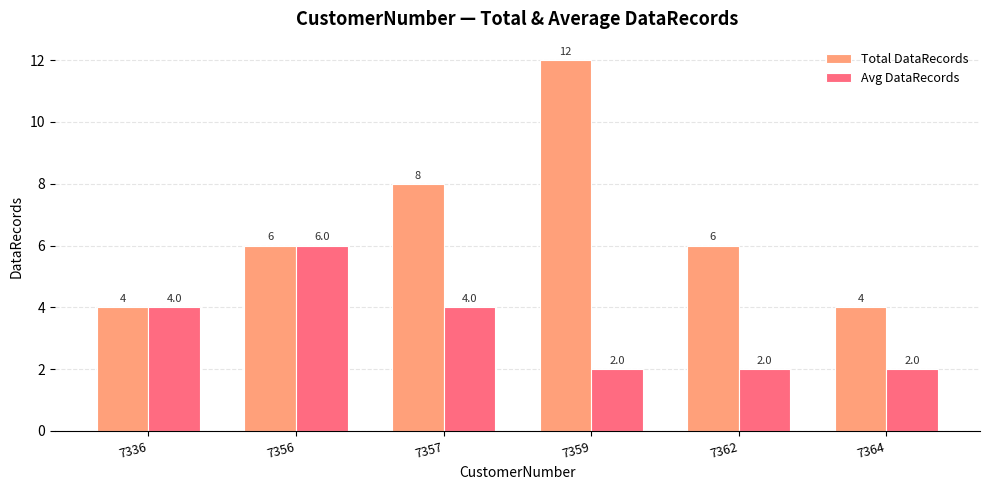

What is the value of the Total DataRecords bar at the 3rd from the left?

8